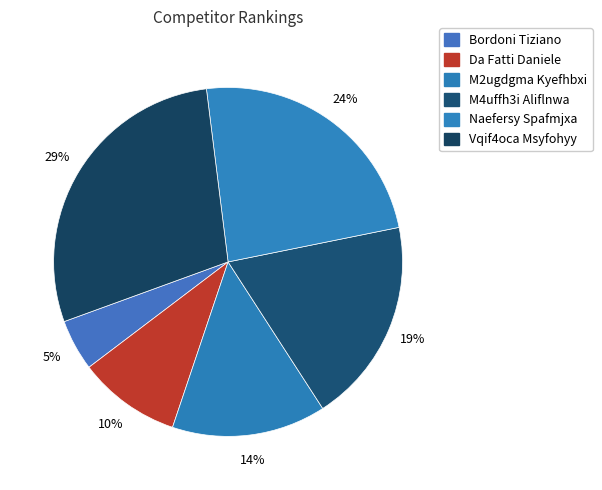

To the nearest percent, what is the combined percentage of M4uffh3i Aliflnwa and Vqif4oca Msyfohyy?

48%